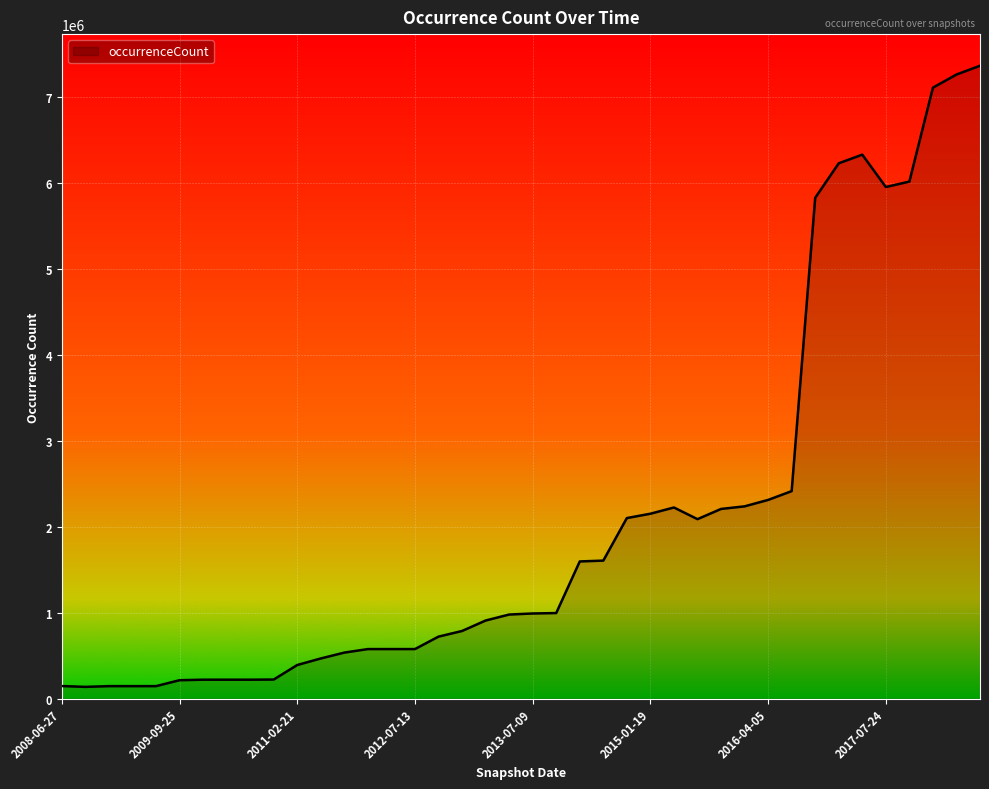

What is the maximum value shown in the chart?

7362079